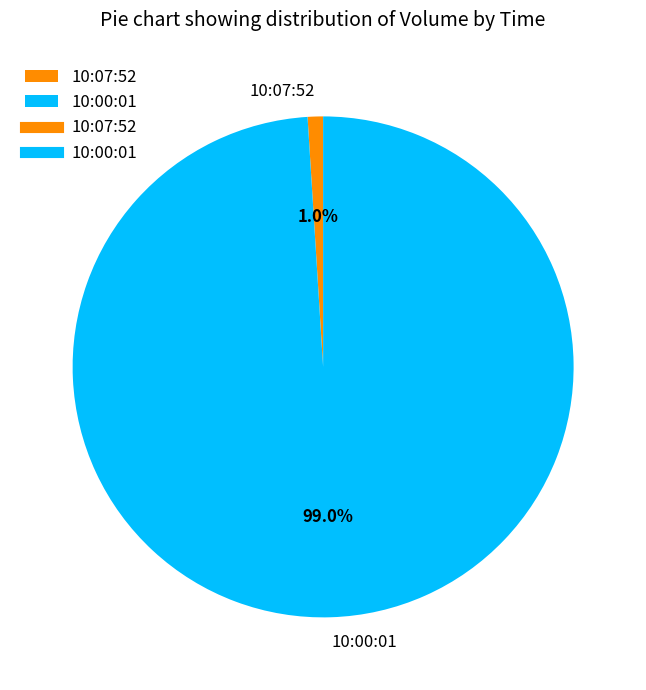

Count the number of slices in the pie.

2